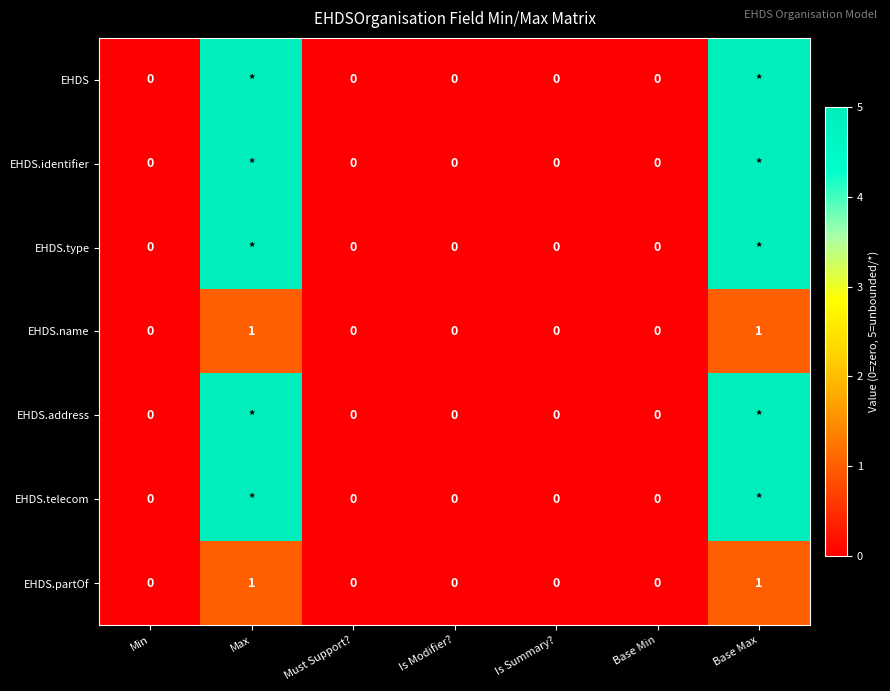

Is it true that EHDS.partOf equals -1 at Base Min?

False